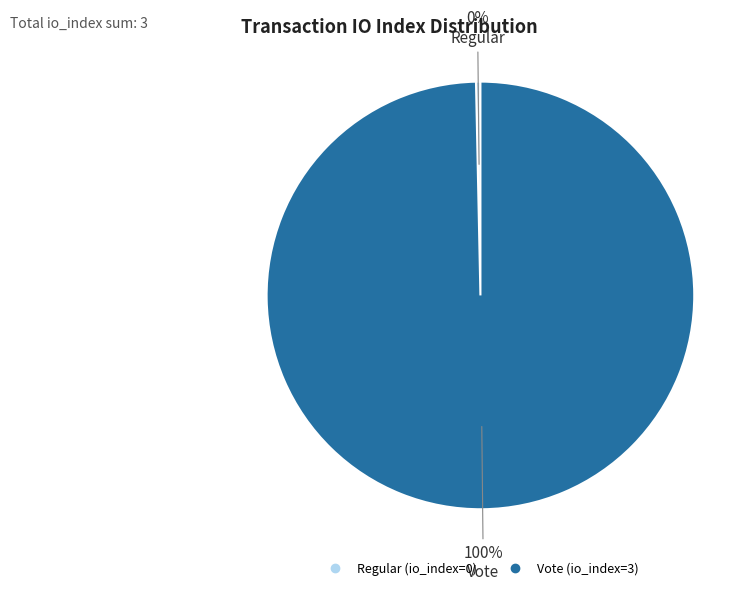

How many segments does this pie chart have?

2